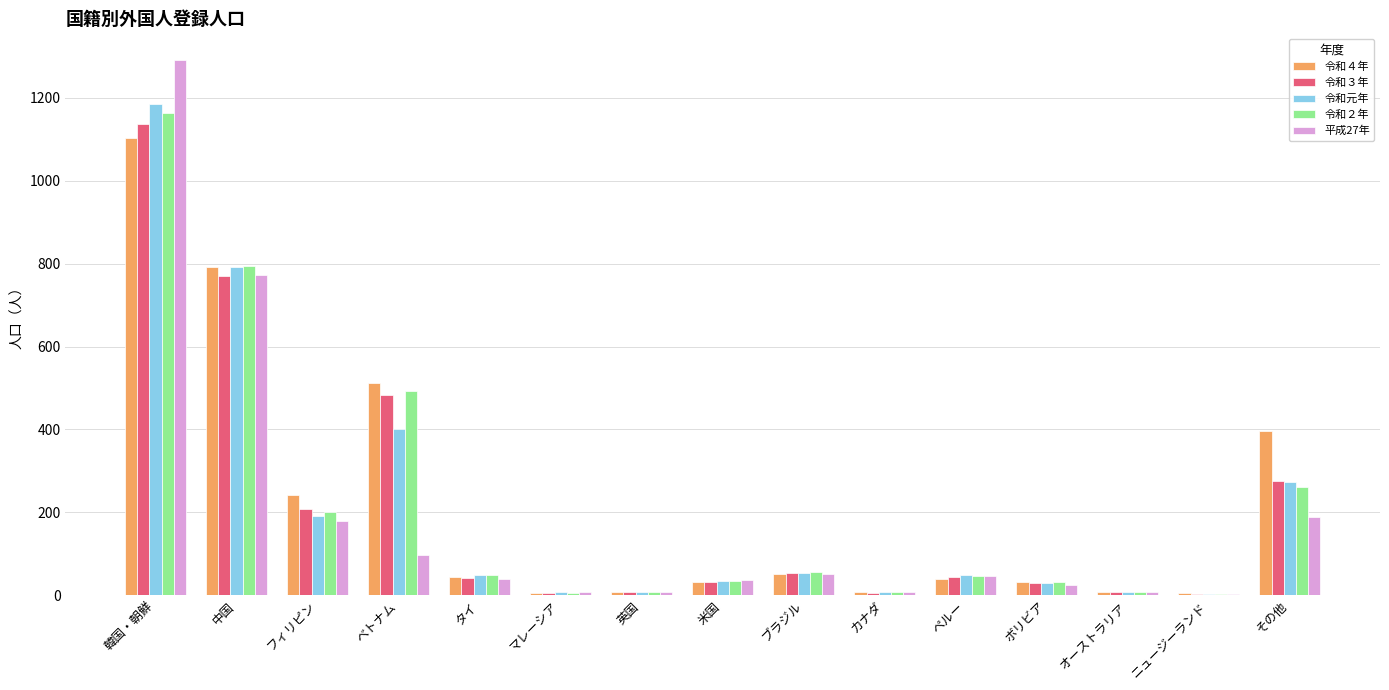

True or false: 令和３年 has a value of 750 at ベトナム.

False